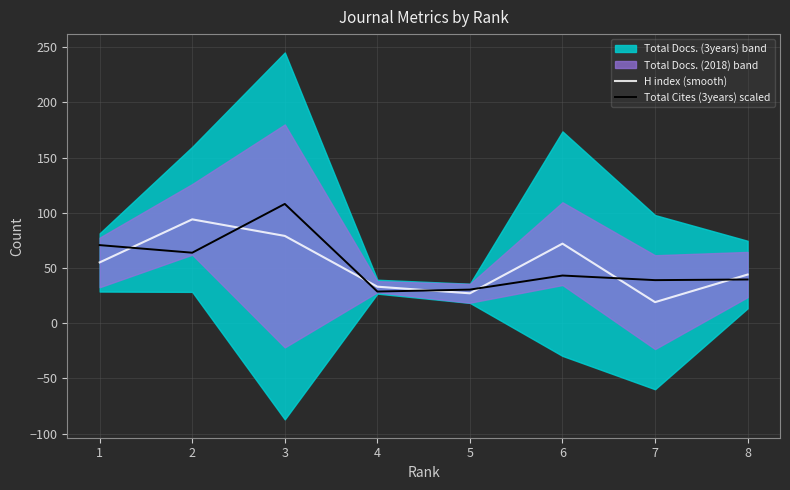

Reading left to right, what are all the values shown in this chart?

H index (smooth): 55.0	94.0	79.0	33.0	27.0	72.0	19.0	44.0
Total Cites (3years) scaled: 70.7	63.8	108.0	28.6	30.4	43.1	38.9	39.5